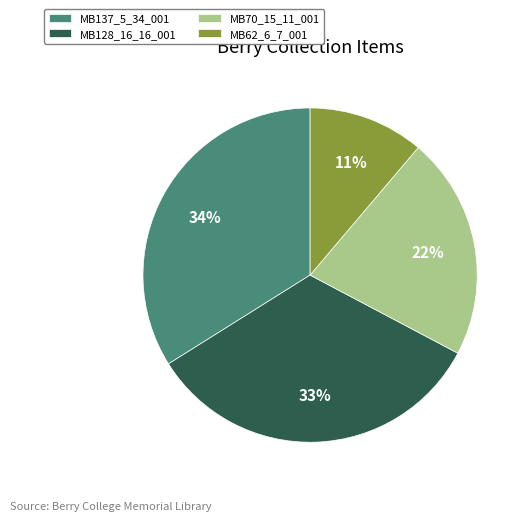

Is it true that MB70_15_11_001 is 22% of the pie?

True